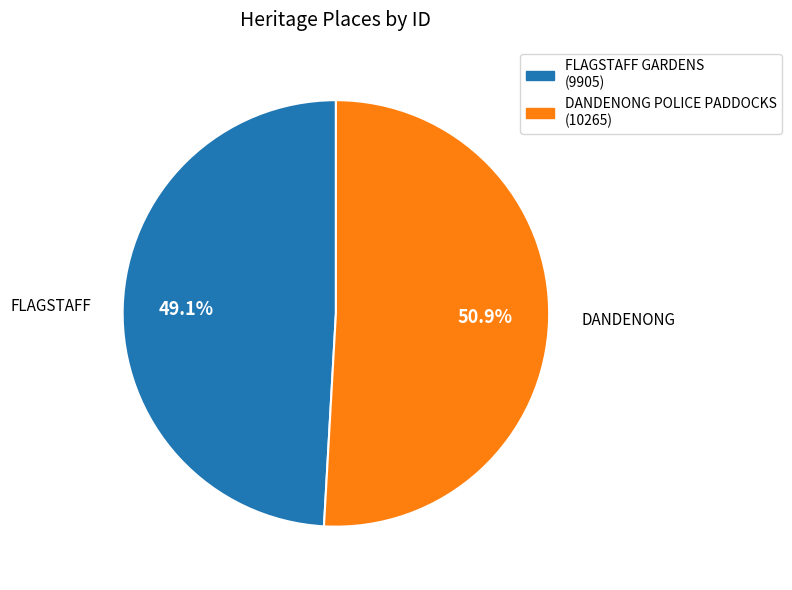

Is it true that DANDENONG POLICE PADDOCKS is 51% of the pie?

True